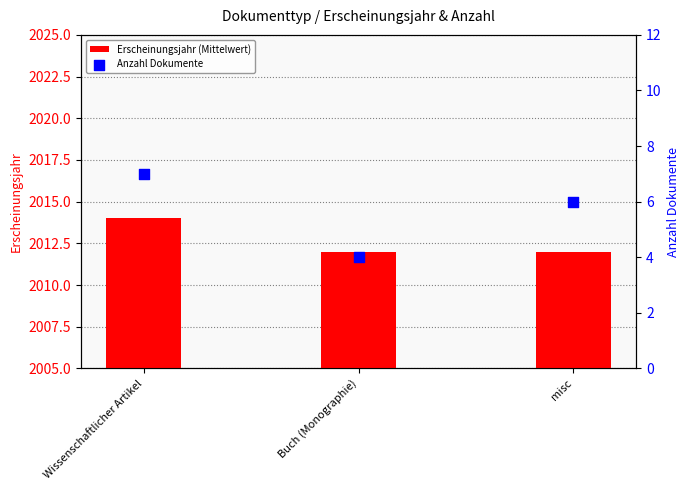

At which category is the sum across all series the highest?

Wissenschaftlicher Artikel